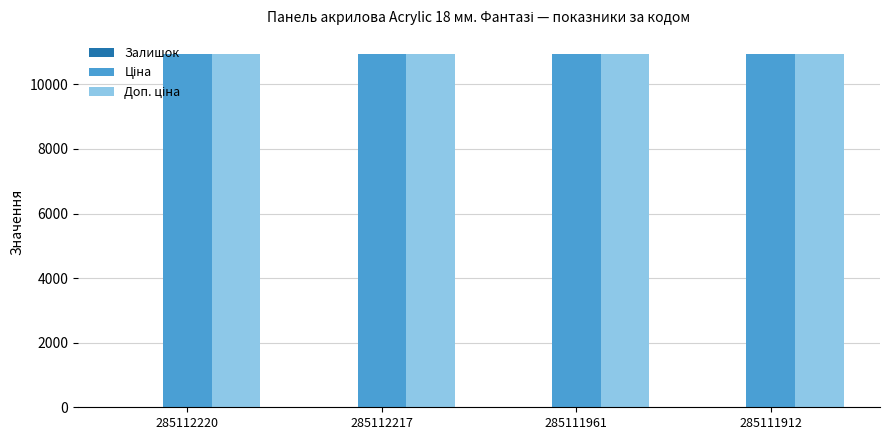

What is the maximum value shown in the chart?

10952.0